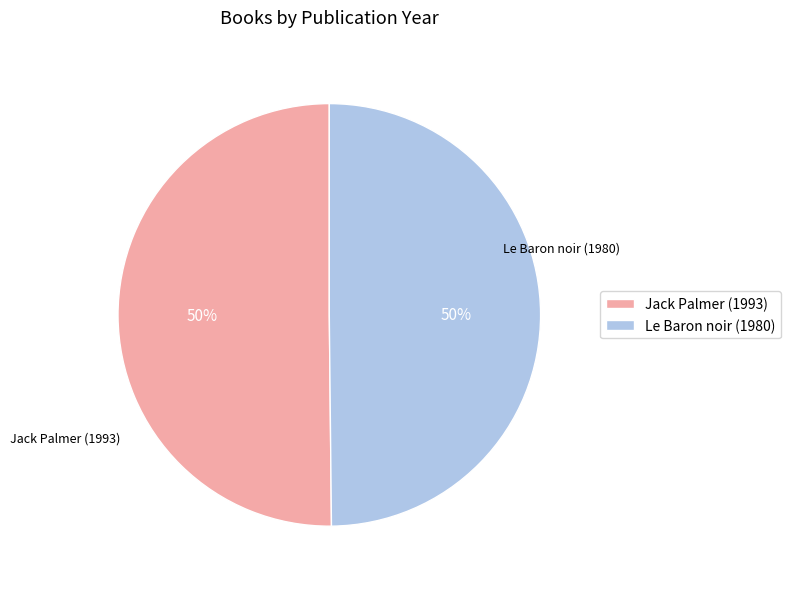

Is it true that Jack Palmer (1993) is 50% of the pie?

True